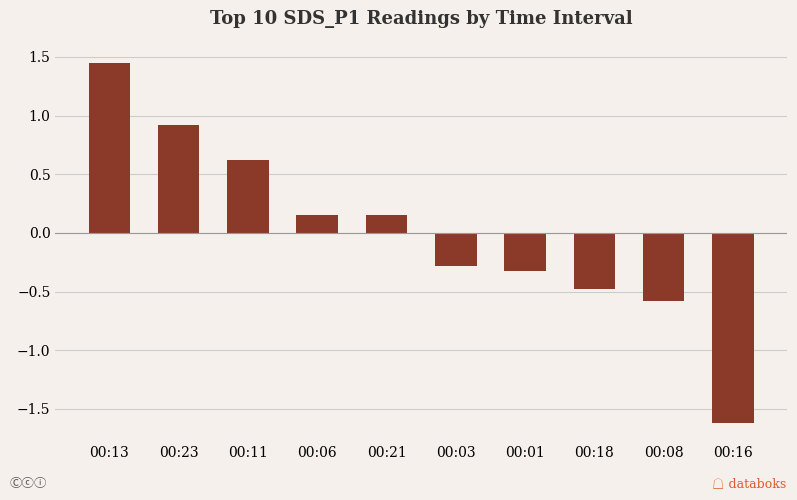

Does the chart contain any negative values?

Yes